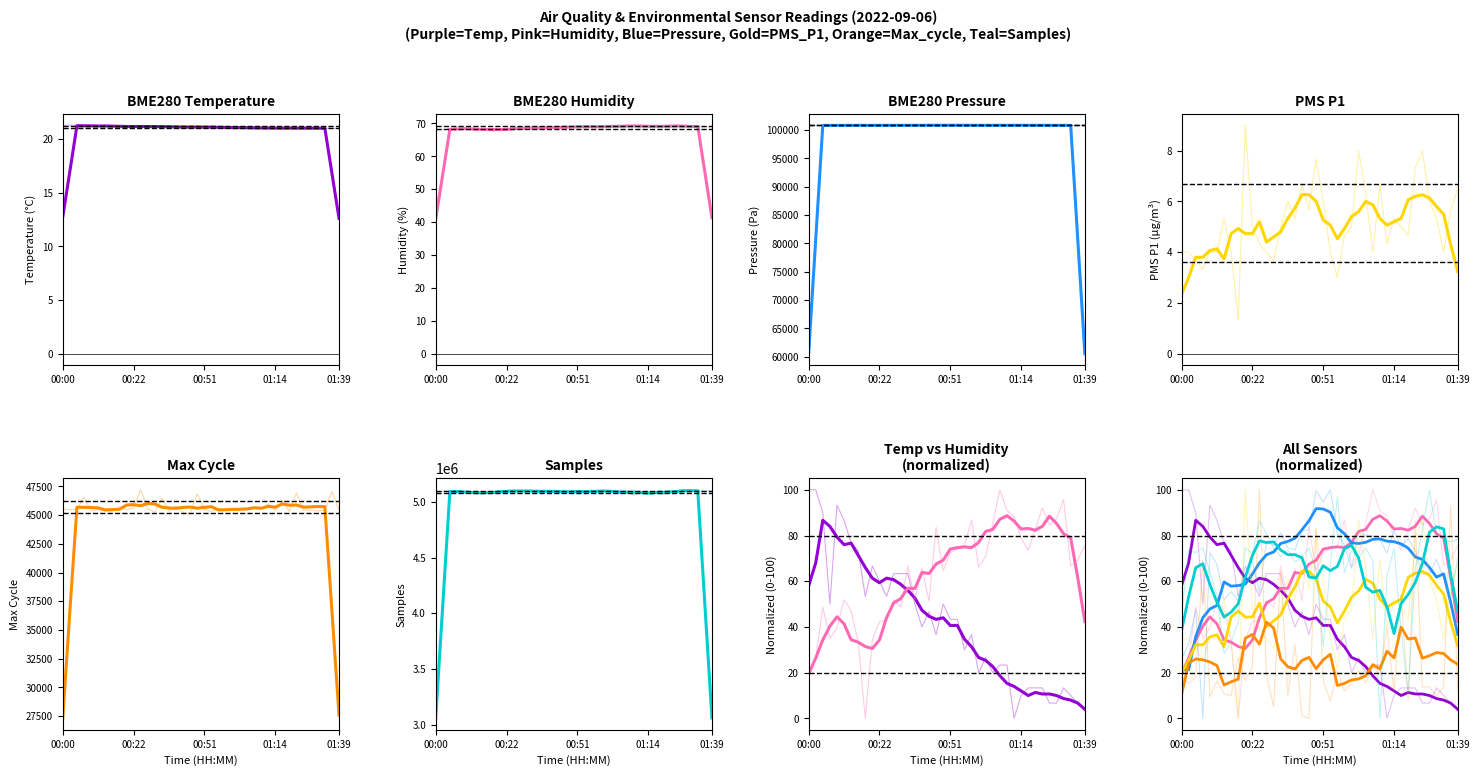

At which category does BME280_temperature reach its first local peak?

00:09